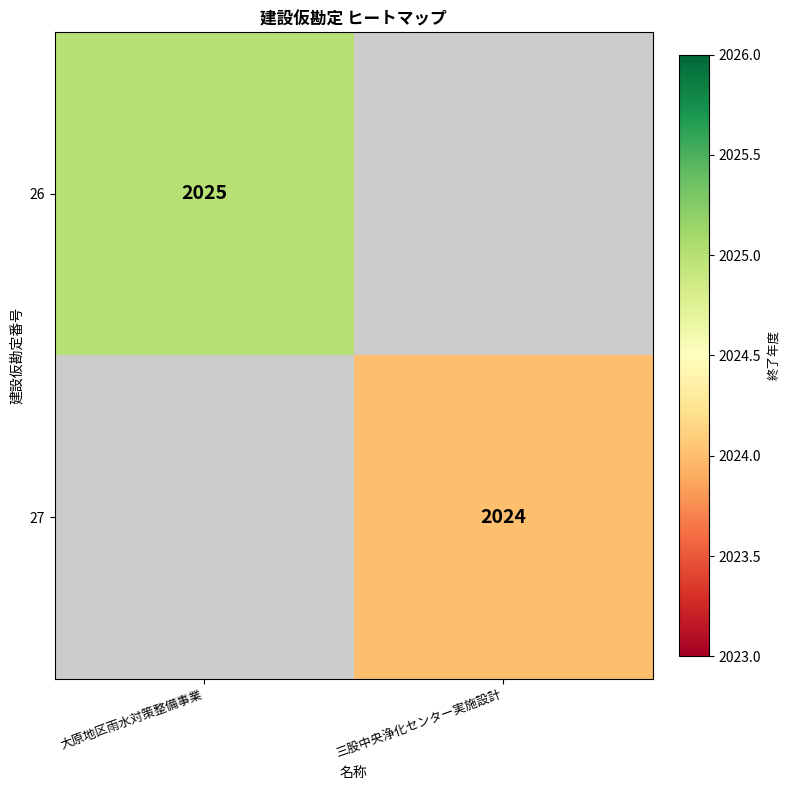

The 26 series shows 594 at 大原地区雨水対策整備事業. True or false?

False